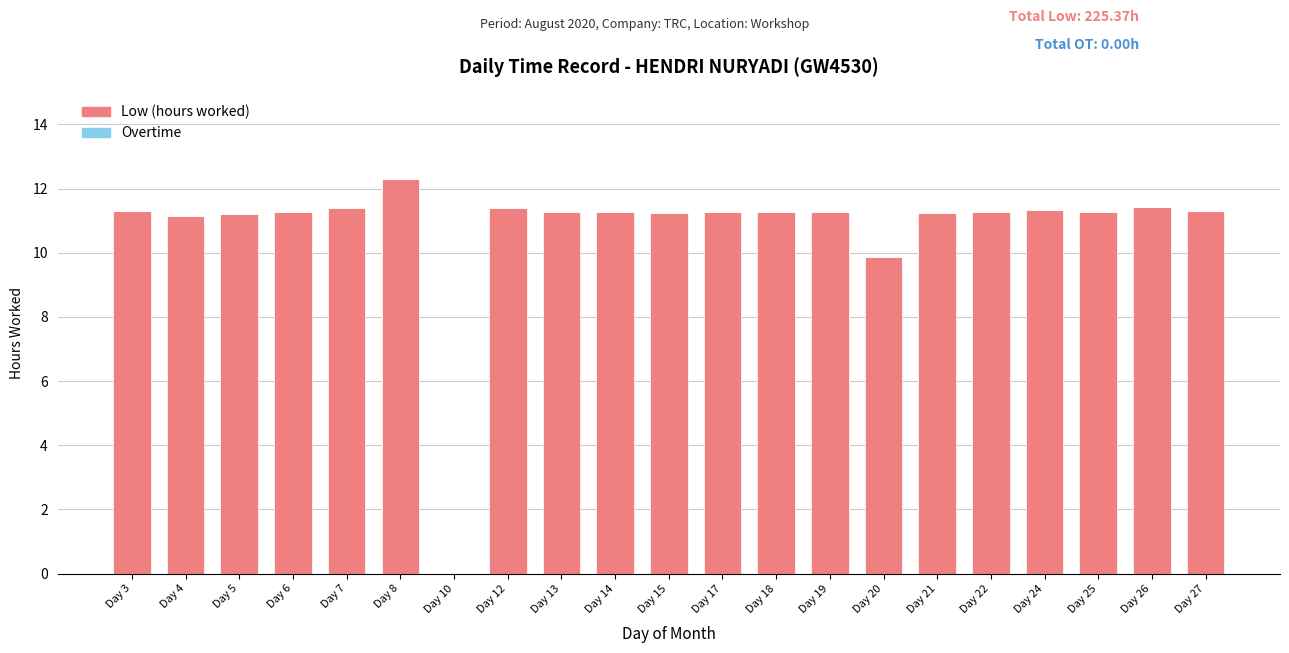

How many positive values are there?

20